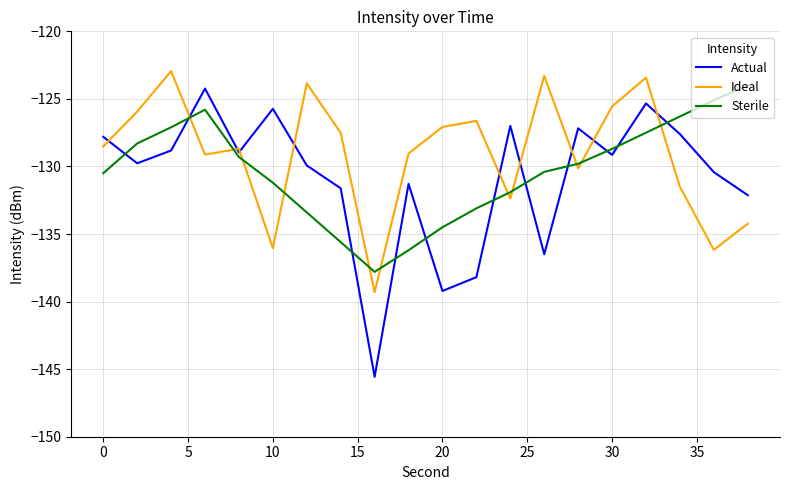

What is the minimum value for Ideal?

-139.3